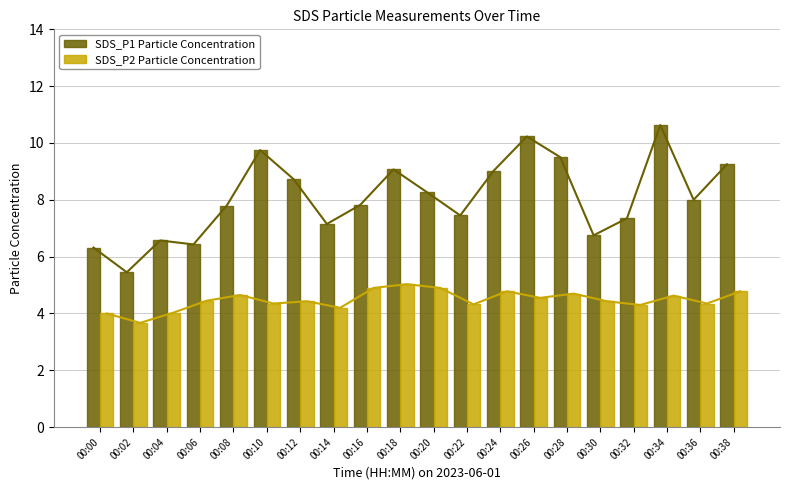

At 00:14, list the series in order from smallest to largest.

SDS_P2 Particle Concentration, SDS_P1 Particle Concentration